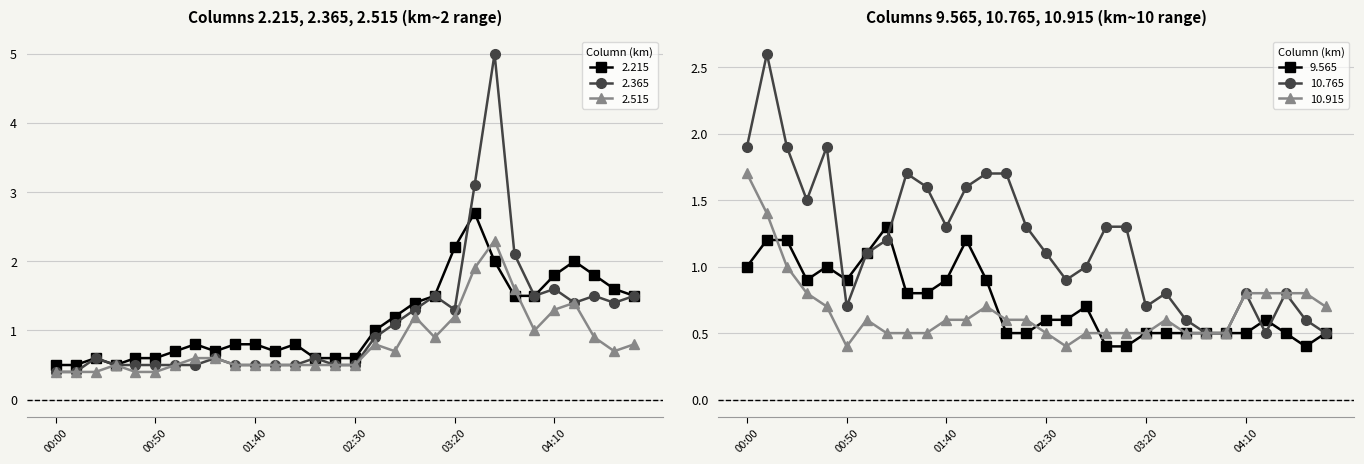

Which category has the lowest value in the 9.565 series?

03:00